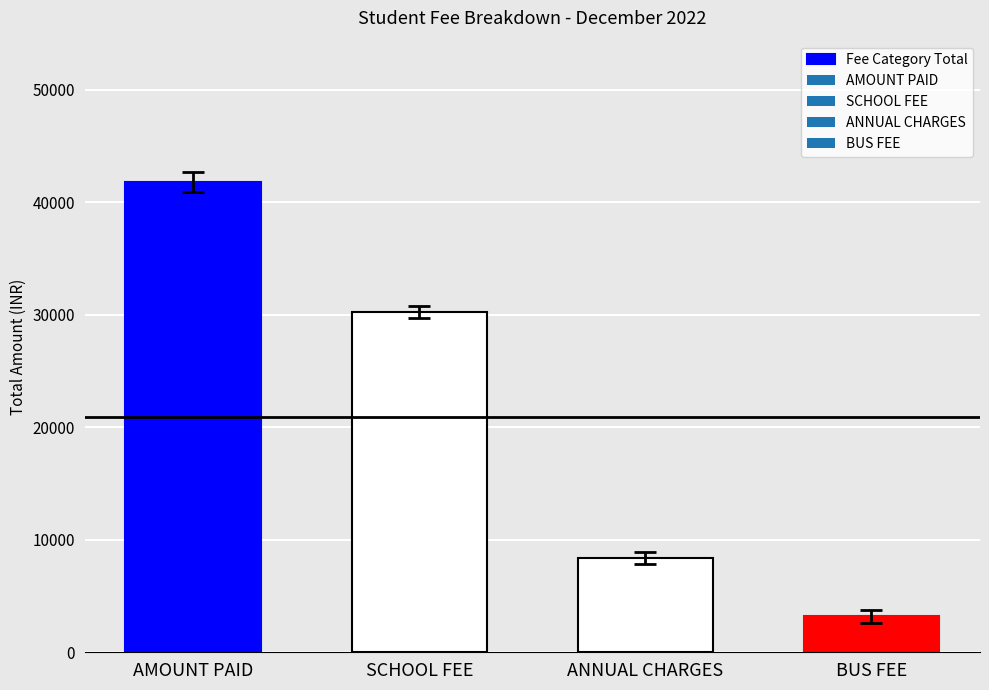

What is the label of the 1st bar from the right?

BUS FEE